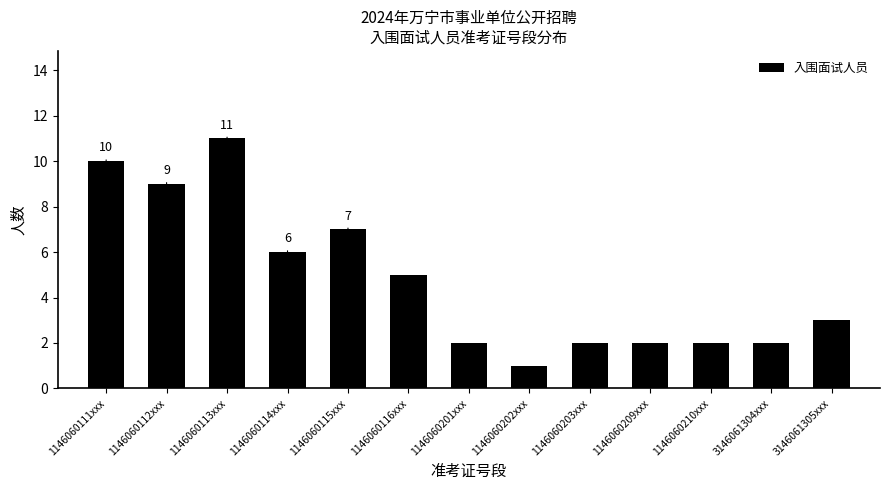

Reading right to left, transcribe all the data shown in this chart.

3	2	2	2	2	1	2	5	7	6	11	9	10